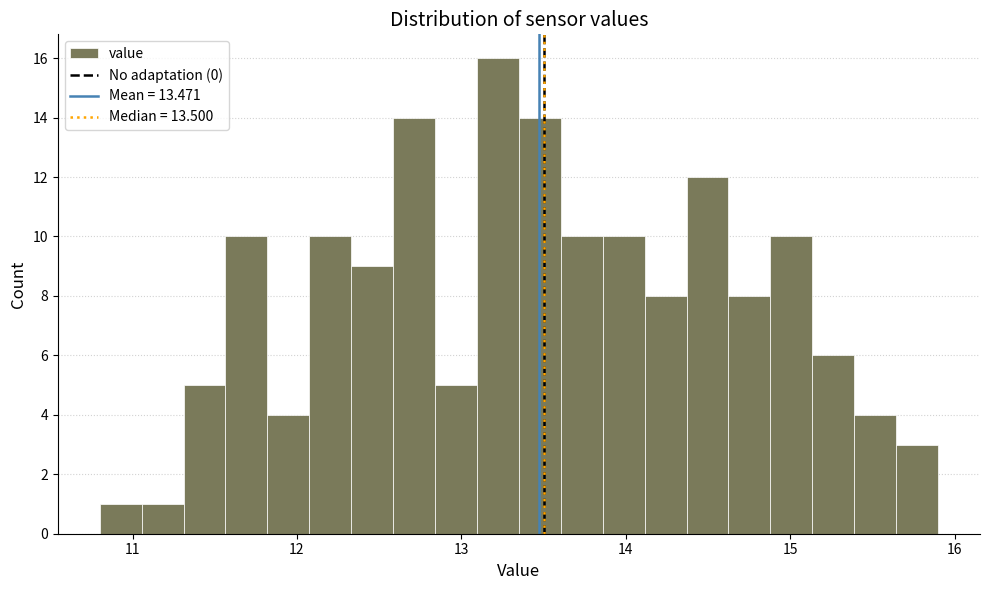

Read against the x-axis, roughly where is the centre of the tallest bar?

13.2